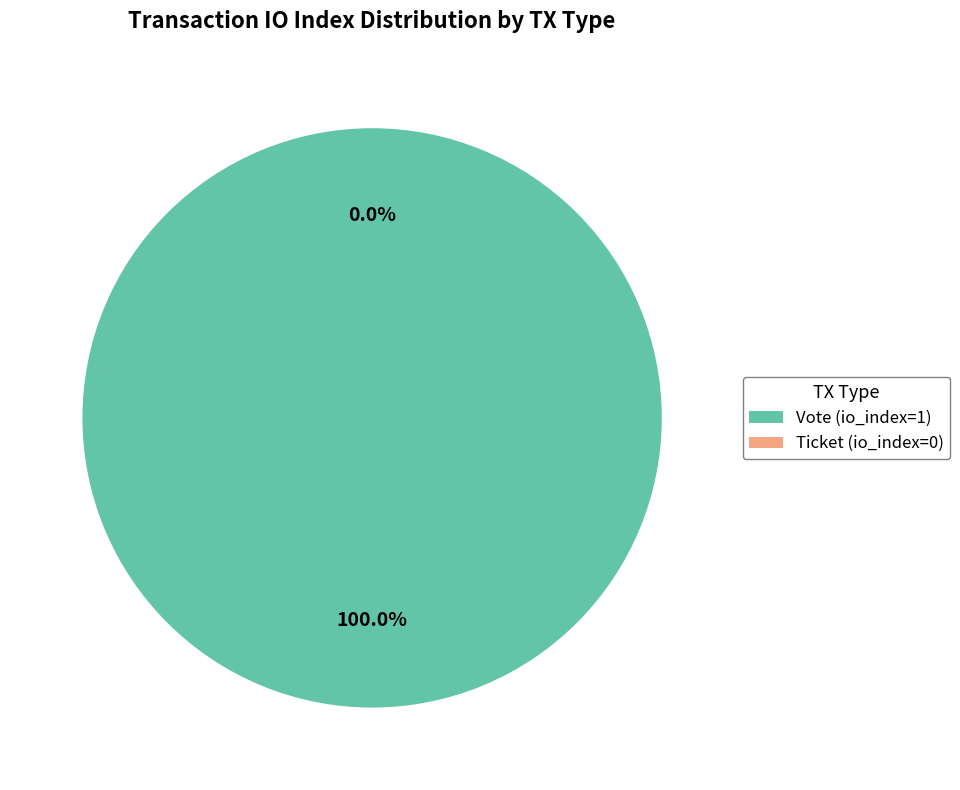

To the nearest percent, what is the combined percentage of Vote (io_index=1) and Ticket (io_index=0)?

100%